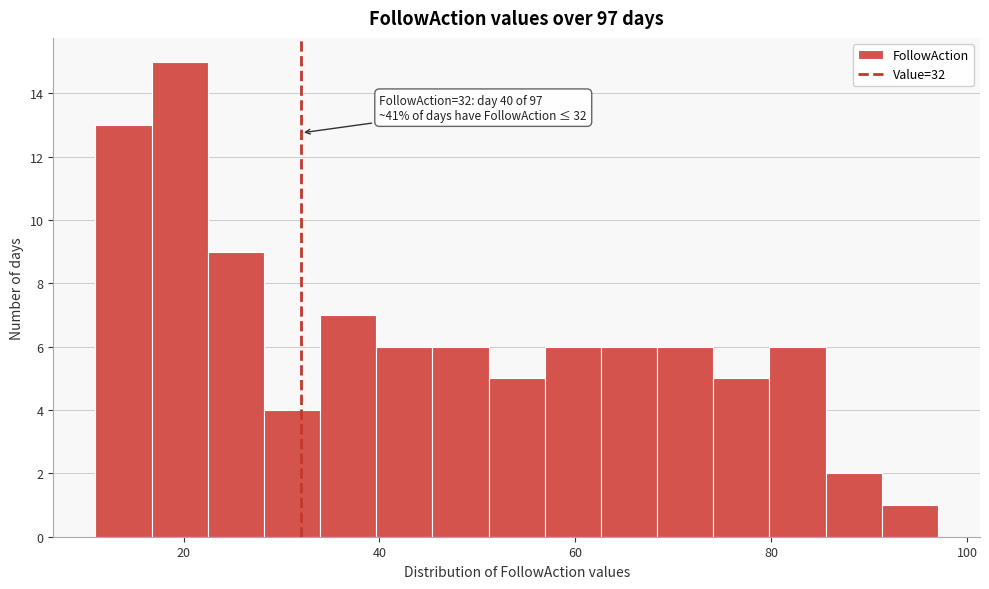

Around what value on the x-axis is the tallest bar? Give the approximate position of its centre, as read against the axis.

20